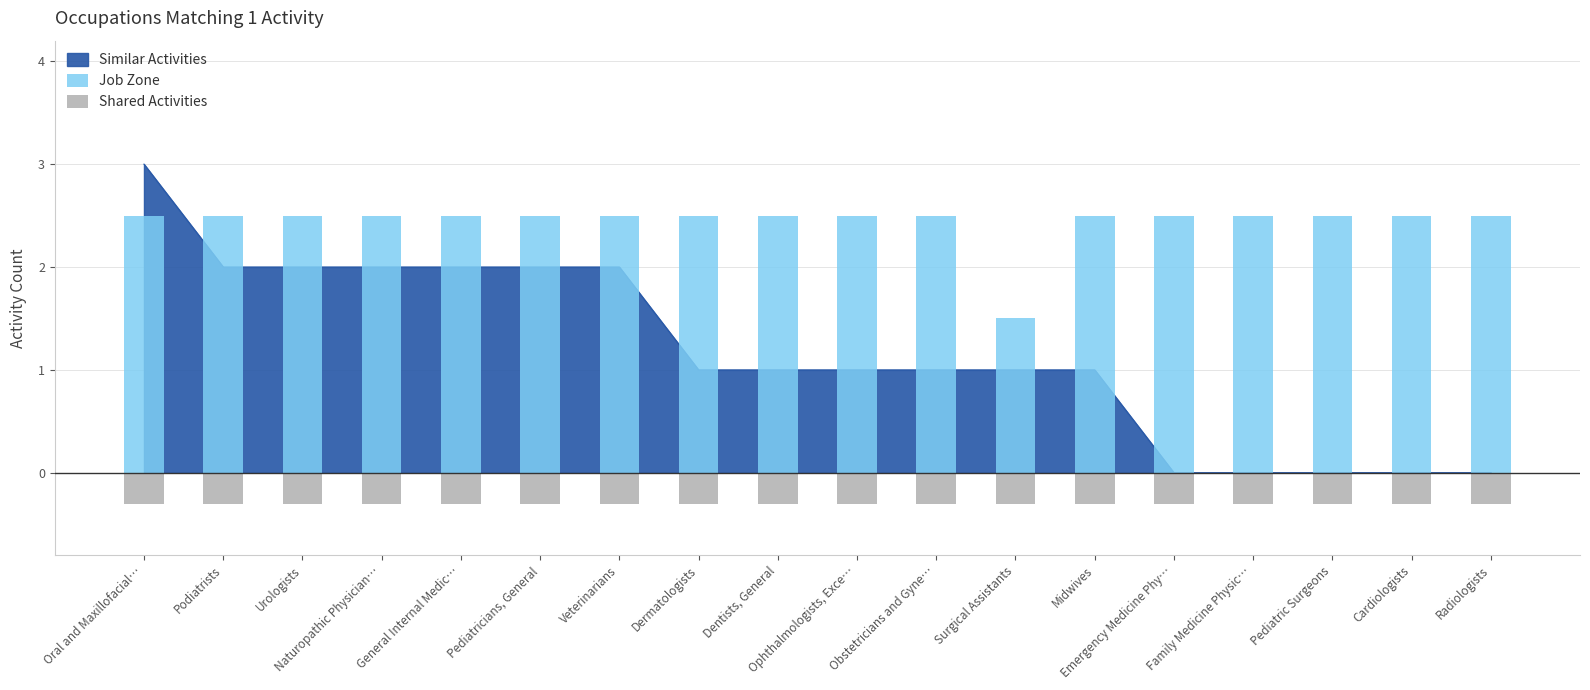

At which label does Shared Activities reach its peak?

Oral and Maxillofacial…